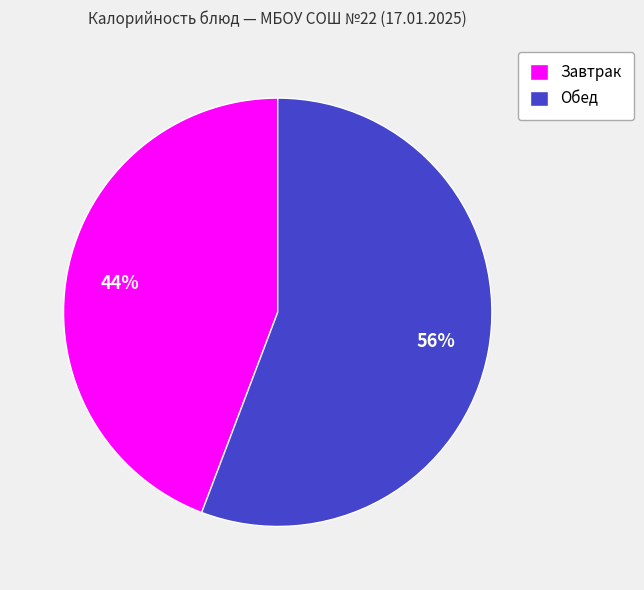

Which slice is the smallest?

Завтрак